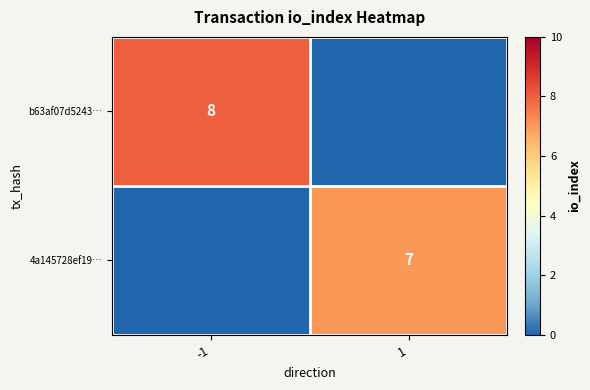

The 4a145728ef19… series shows 3 at 1. True or false?

False